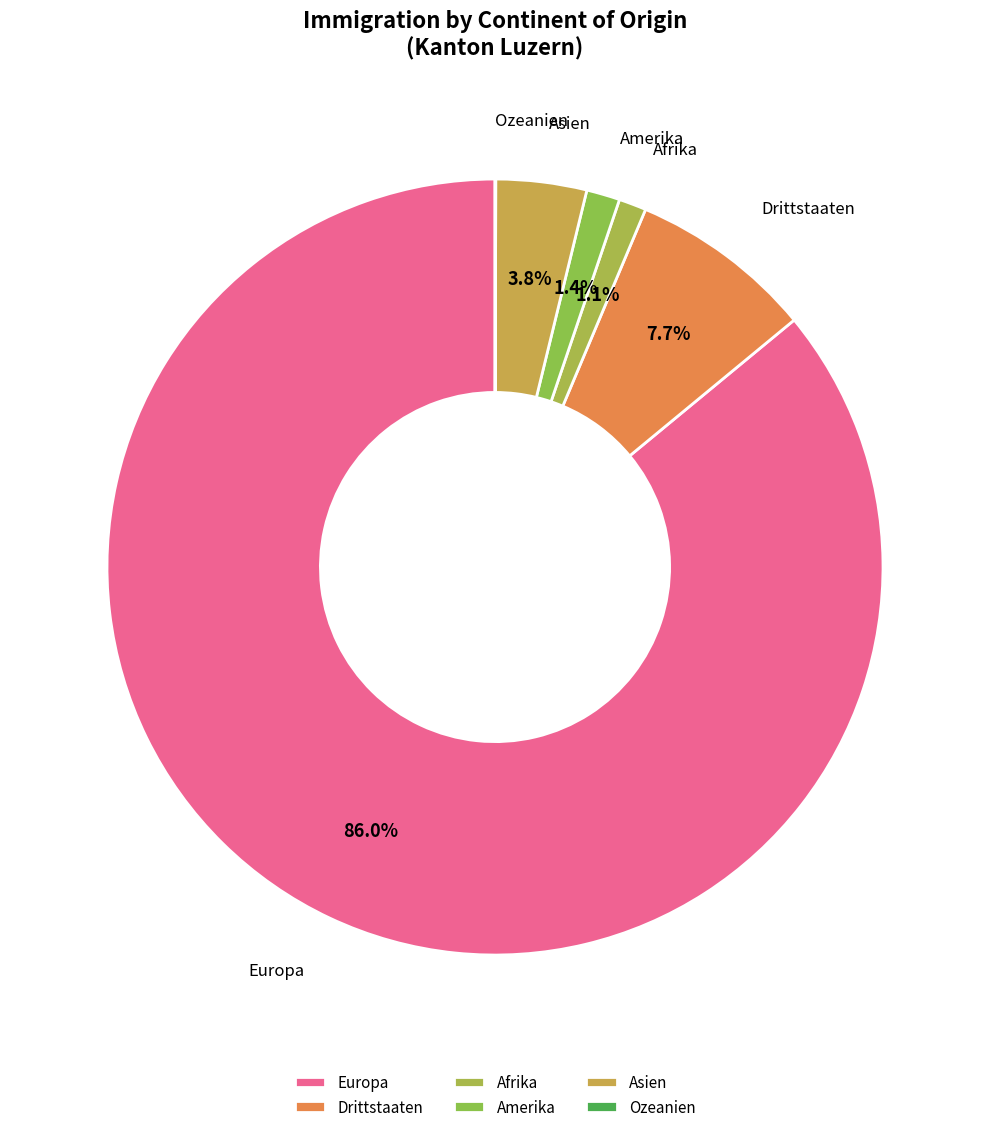

Combined, do Europa and Asien account for over 50%?

Yes